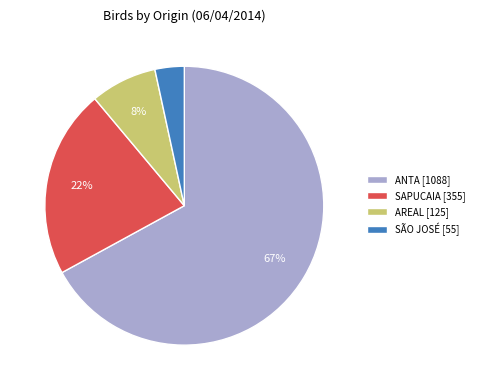

Between AREAL [125] and SAPUCAIA [355], which is larger?

SAPUCAIA [355]